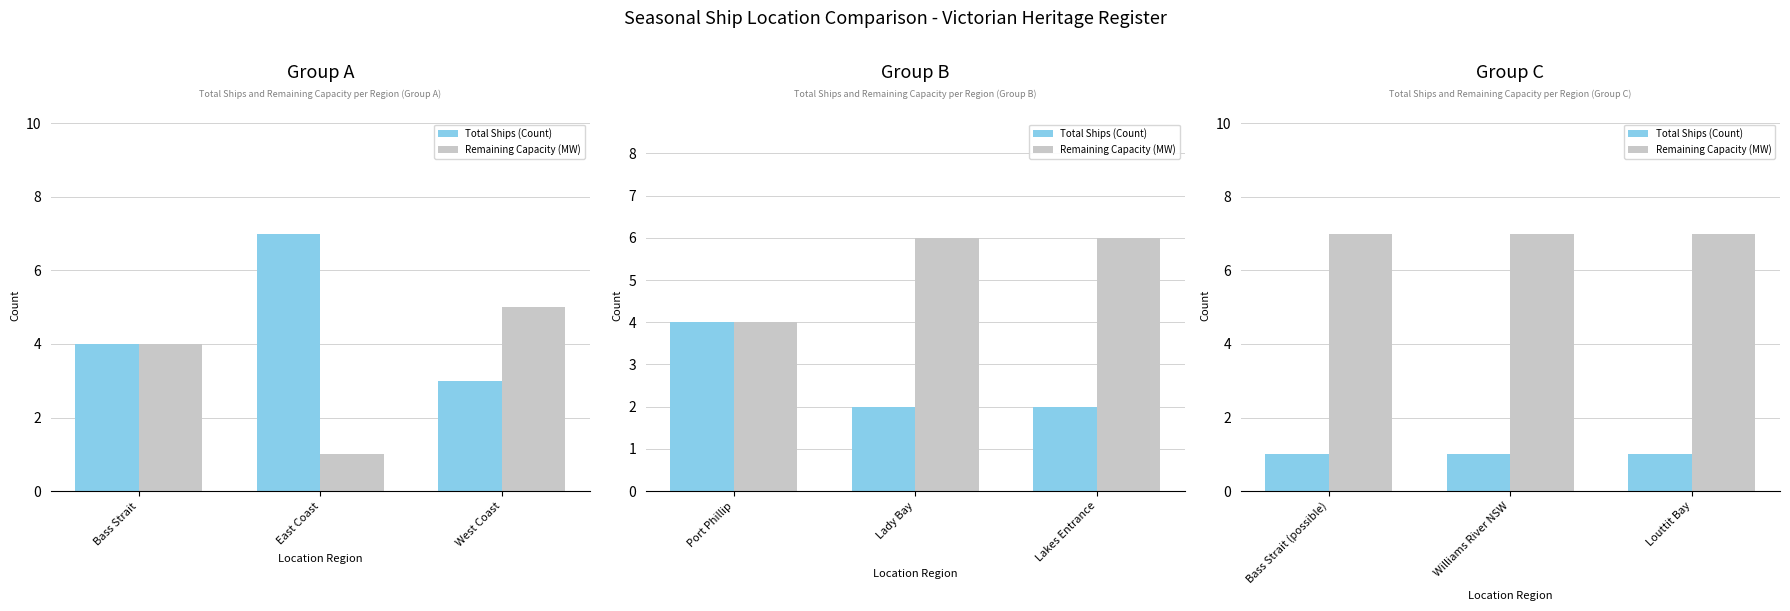

Rank the series by their maximum value, from highest to lowest.

Remaining Capacity (MW), Total Ships (Count)